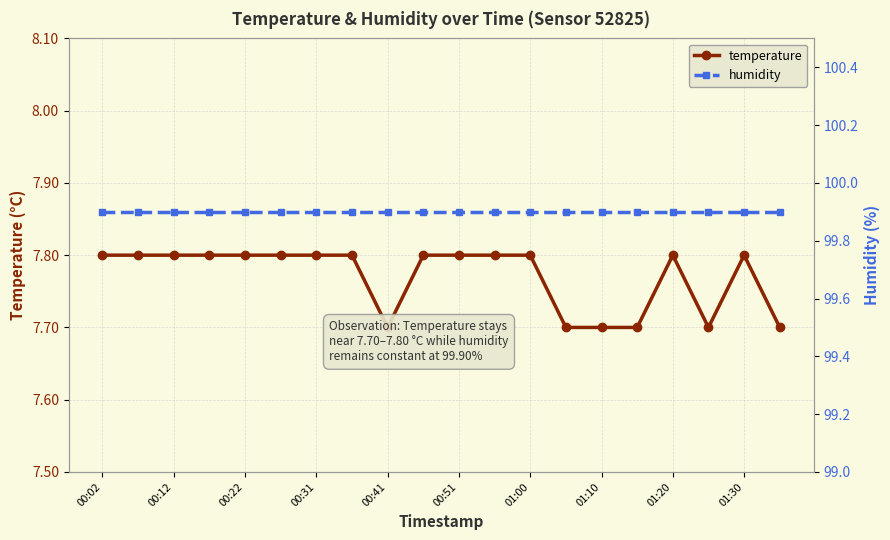

What is the spread (max minus min) of values at 00:31?

92.1